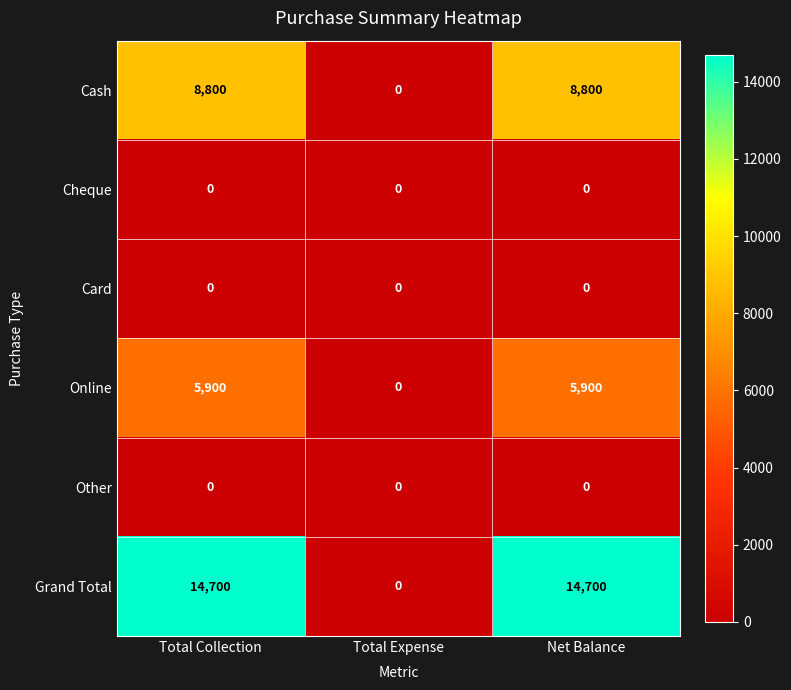

Reading right to left, transcribe all the data shown in this chart.

Cash: 8800	0	8800
Cheque: 0	0	0
Card: 0	0	0
Online: 5900	0	5900
Other: 0	0	0
Grand Total: 14700	0	14700